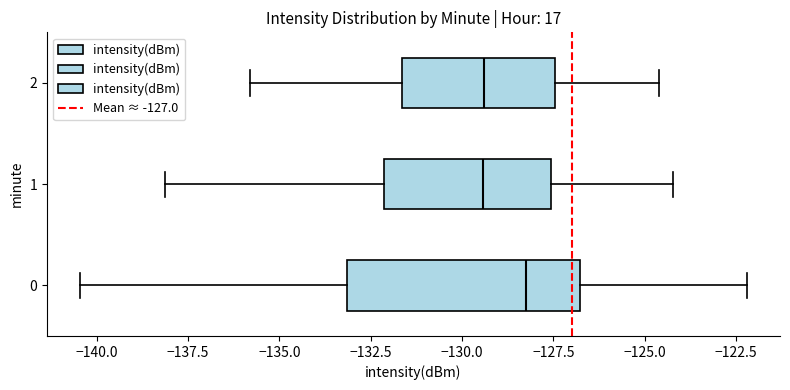

Reading bottom to top, transcribe this box plot: for each box, give where its median line is, the range the box spans, and where its two whiskers end, as read against the x-axis. The values are not printed on the chart, so give them approximately, as read against the axis.

0: median -128.0, box -133.0 to -127.0, whiskers -140.5 to -122.0
1: median -129.5, box -132.0 to -127.5, whiskers -138.0 to -124.0
2: median -129.5, box -131.5 to -127.5, whiskers -136.0 to -124.5